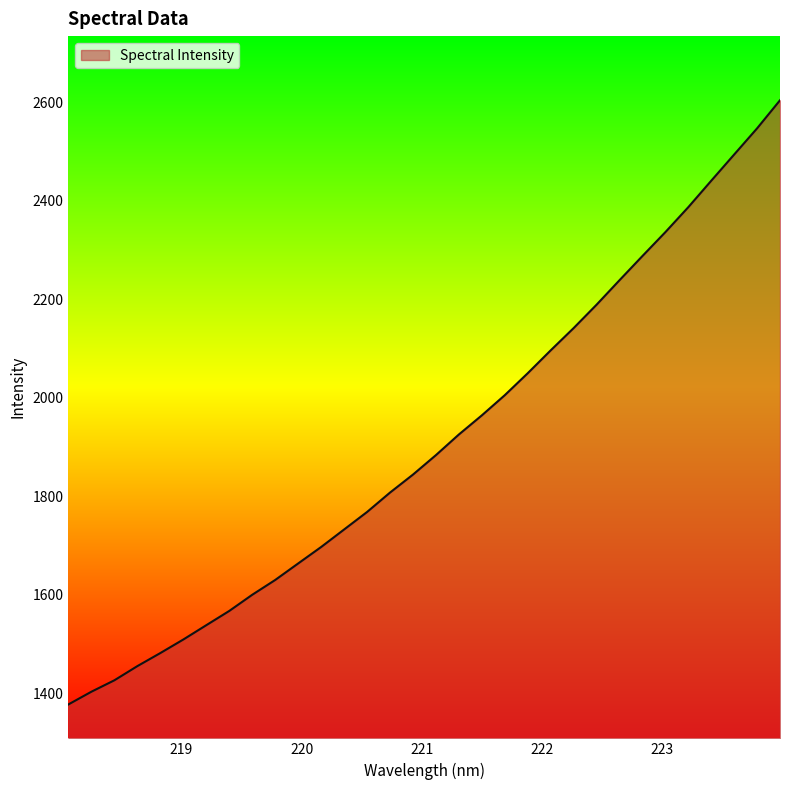

What is the minimum value shown in the chart?

1377.8